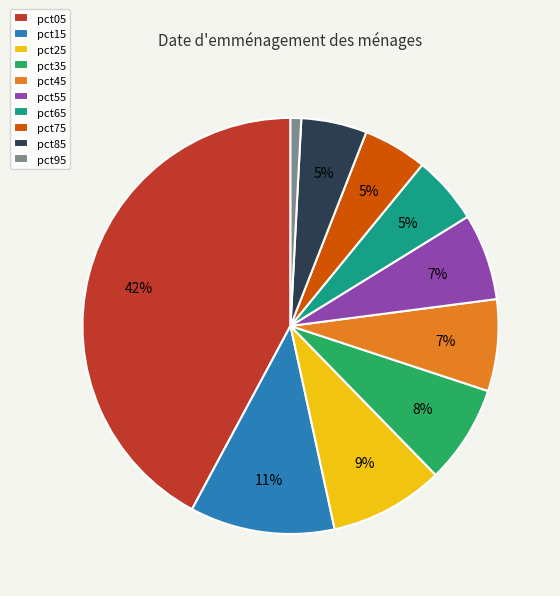

True or false: pct25 accounts for 21% of the total.

False